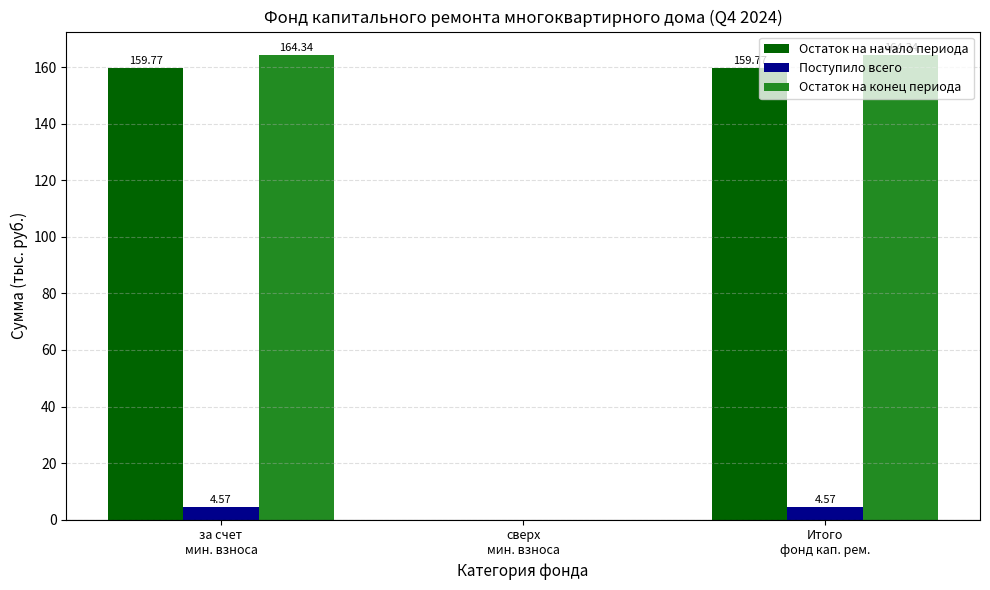

What is the sum of all Остаток на начало периода values?

319.5